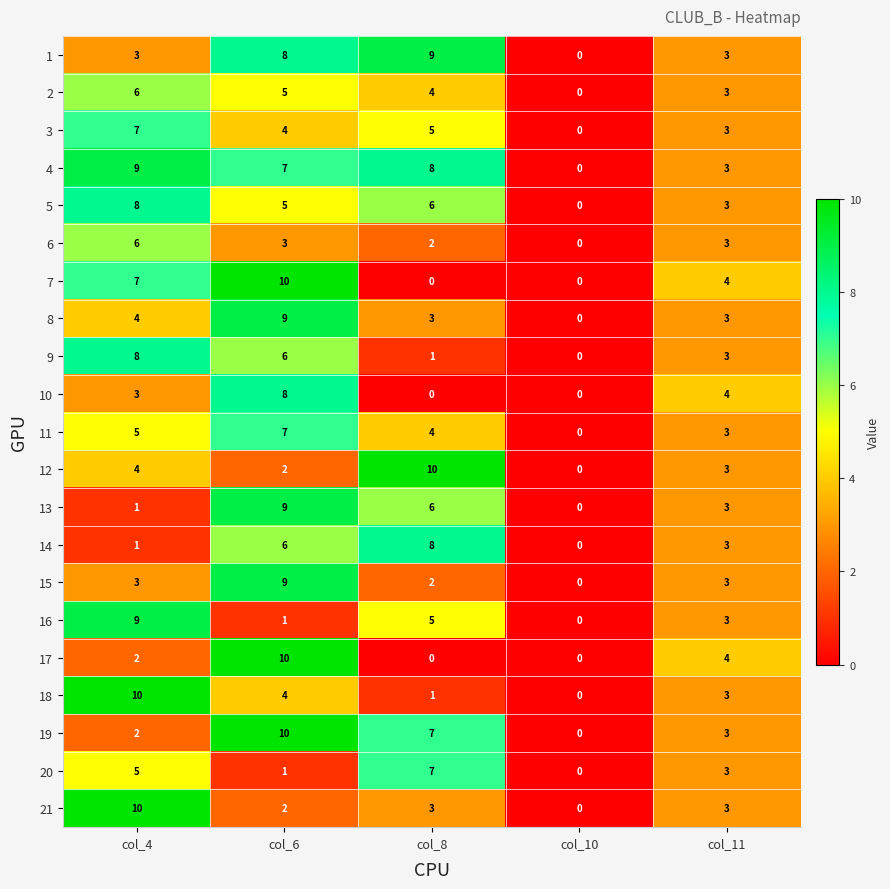

How many positive values does the 3 series have?

4